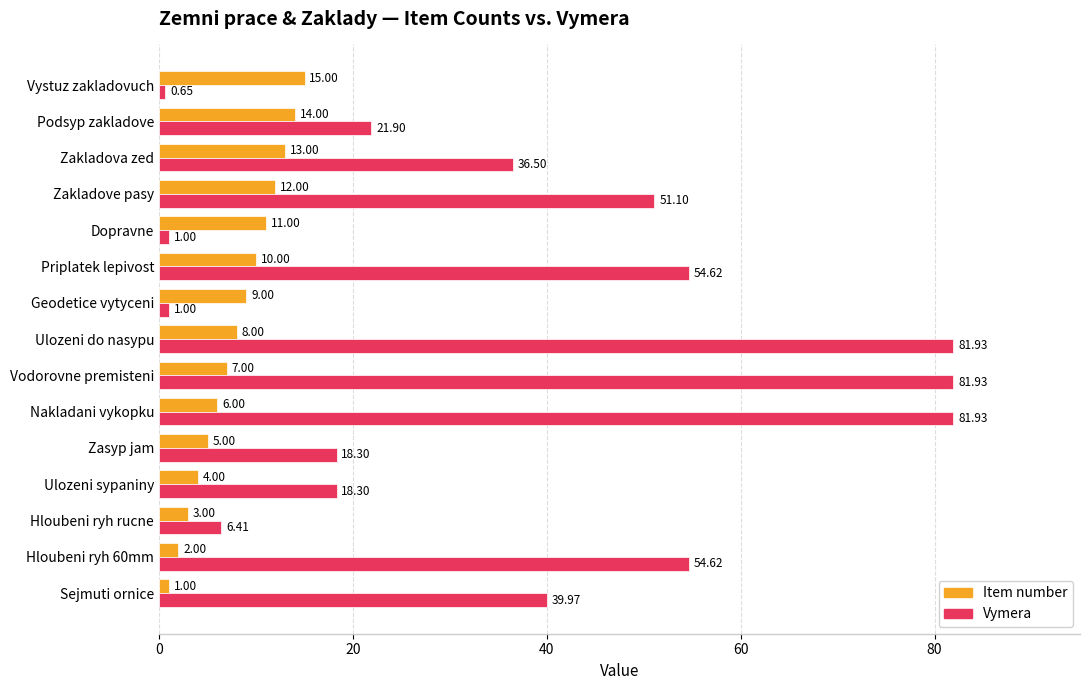

At which category is the sum across all series the highest?

Ulozeni do nasypu